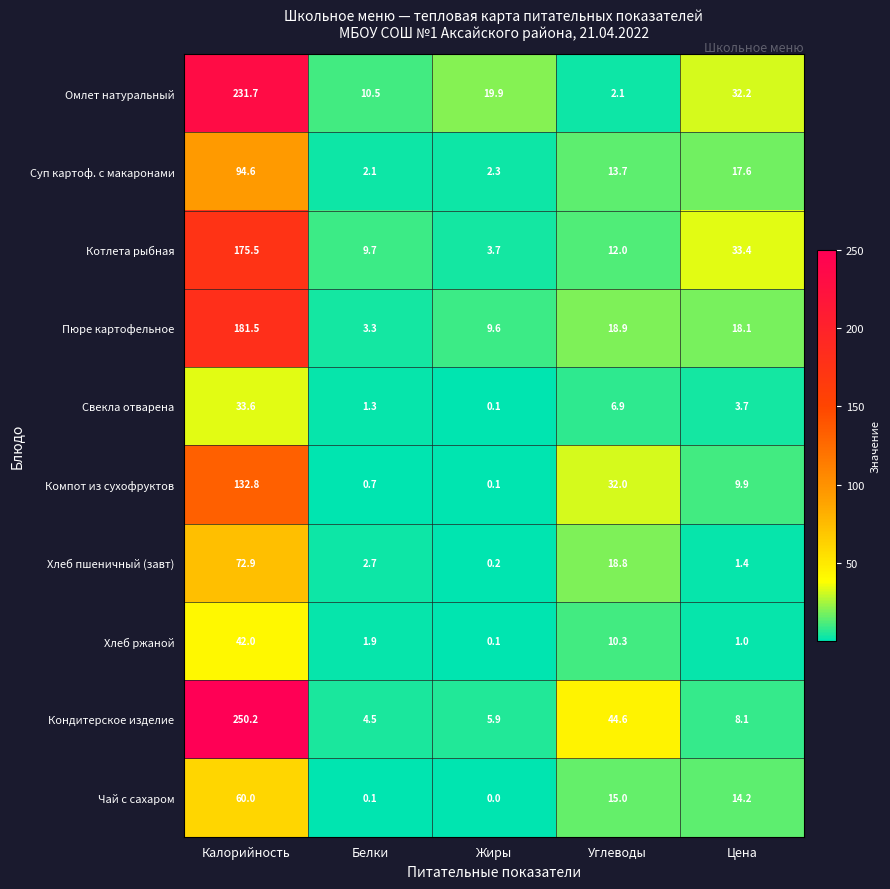

Which series has the largest total across all categories?

Кондитерское изделие